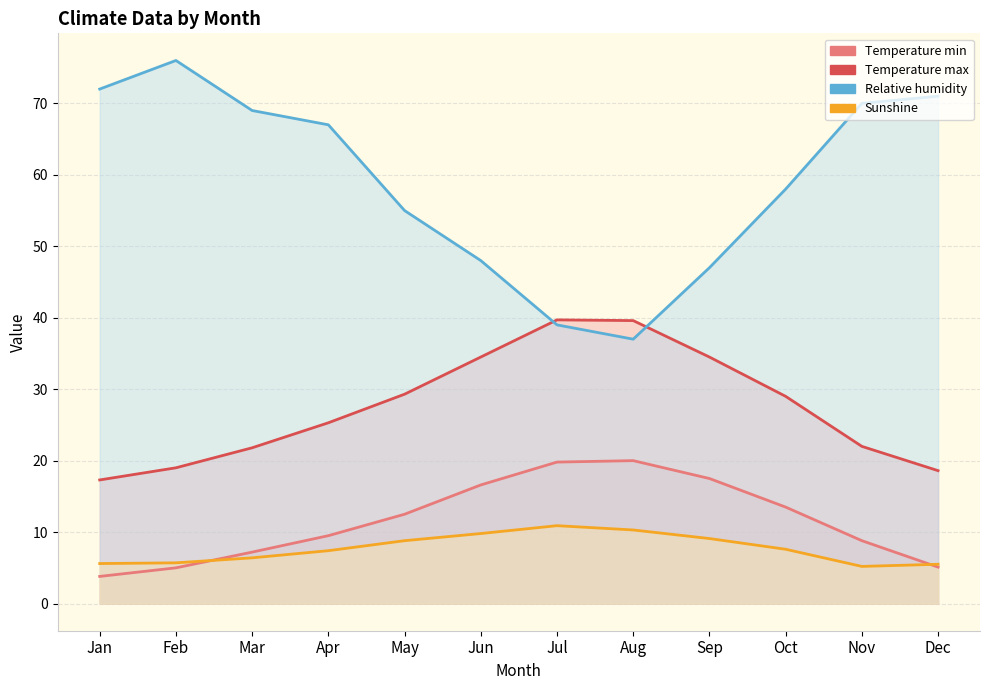

True or false: Relative humidity and Sunshine cross at least once.

False